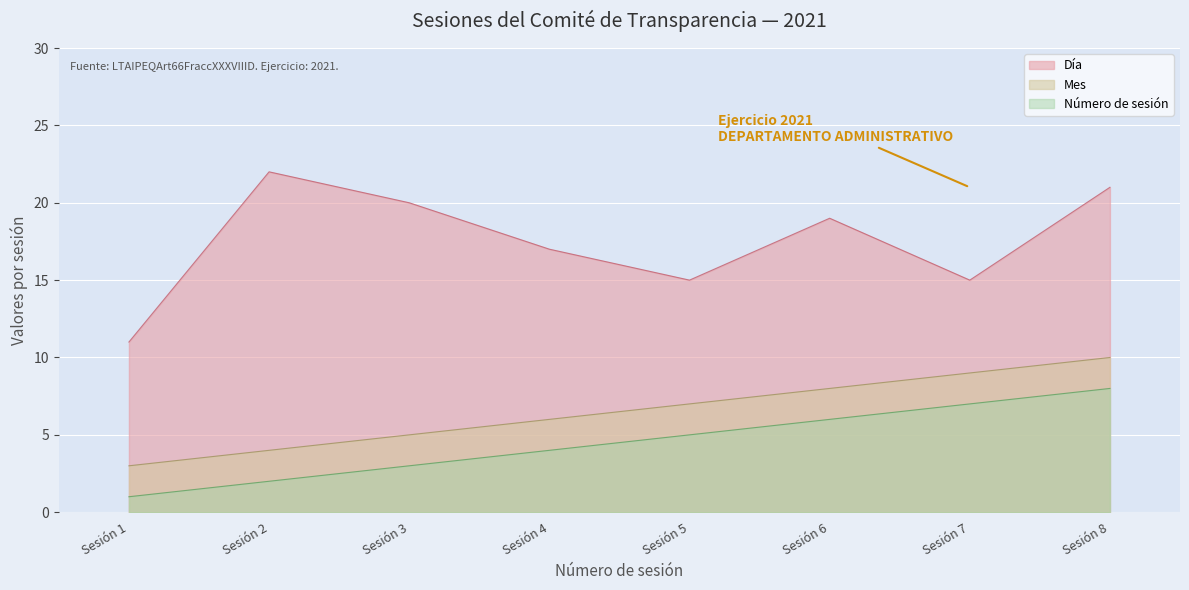

True or false: Número de sesión has more than 0 points higher than both neighbors.

False